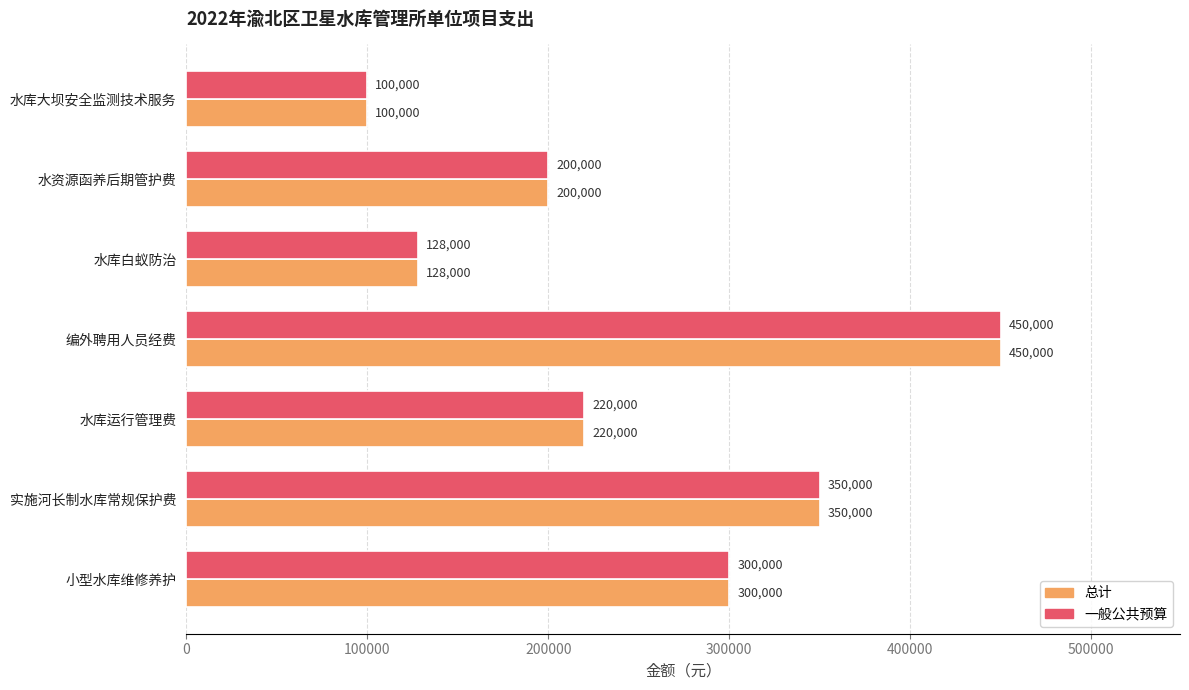

Is the value of 总计 at 水库运行管理费 greater than the value of 一般公共预算 at 小型水库维修养护?

No